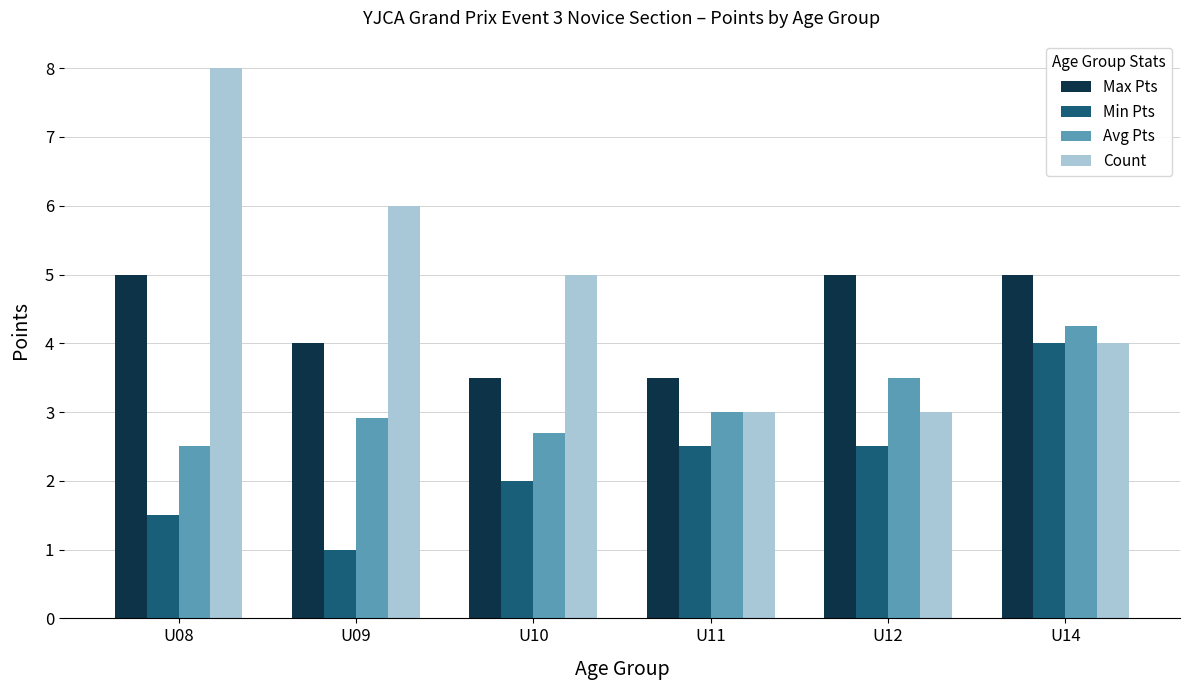

Which series has the largest total across all categories?

Count